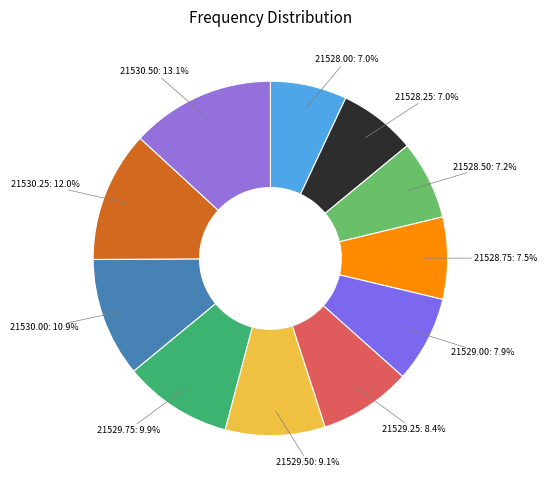

Is there any slice that represents more than half of the pie?

No